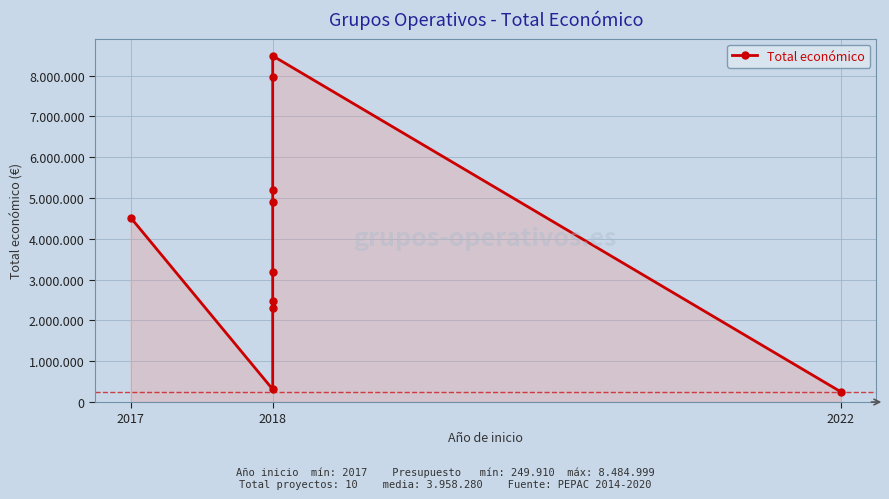

How many series are shown in this chart?

1